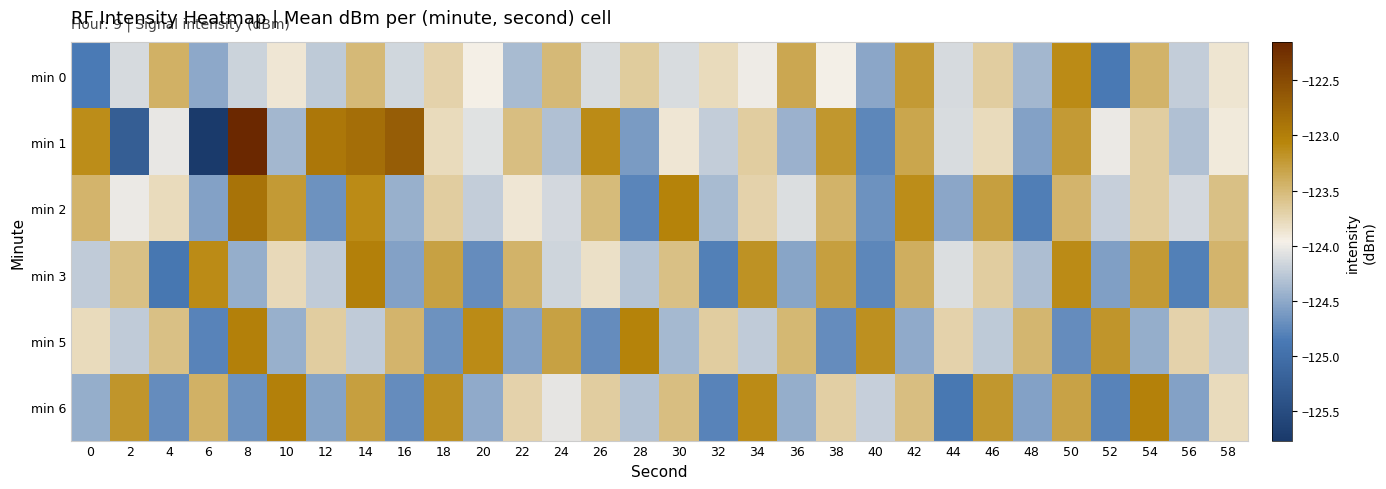

At 12, list the series in order from smallest to largest.

min 2, min 6, min 0, min 3, min 5, min 1